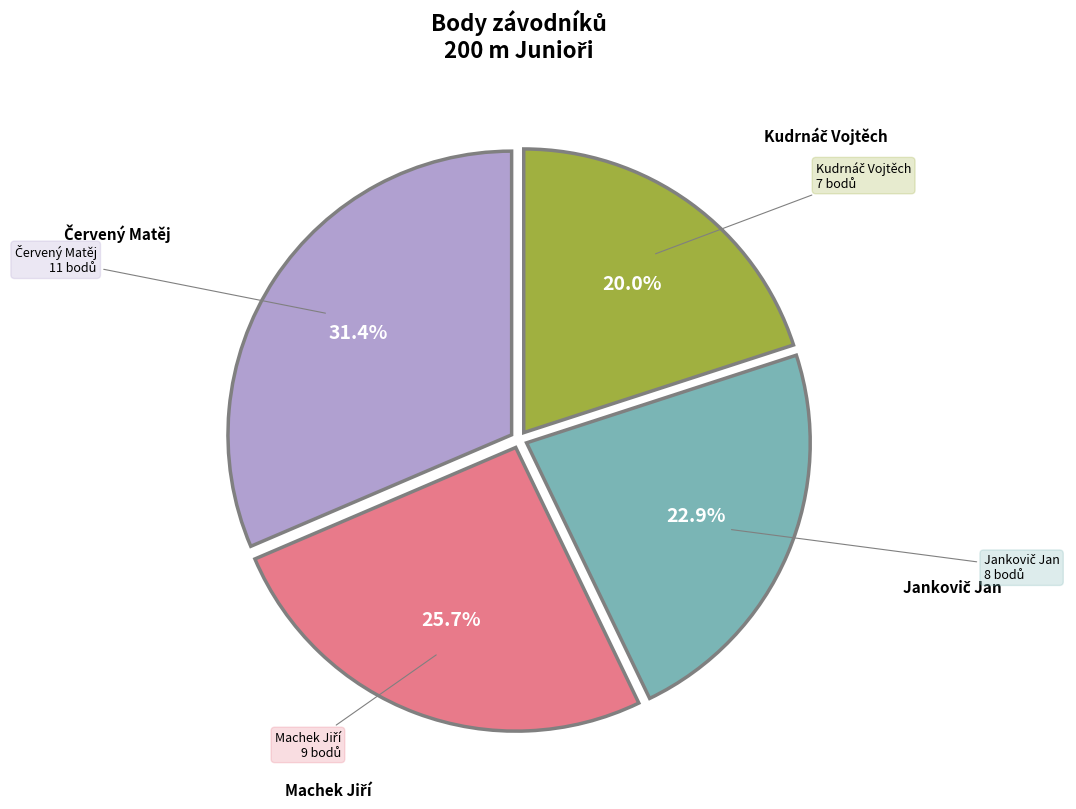

Is there any slice that represents more than half of the pie?

No